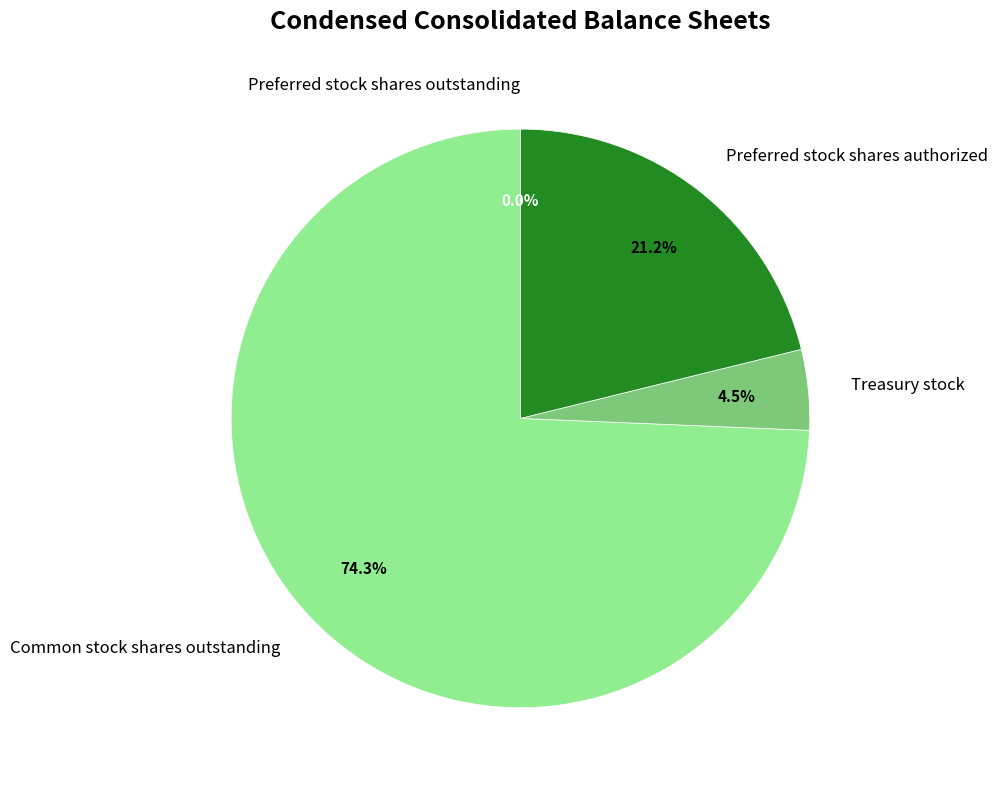

Does Preferred stock shares outstanding represent more than half of the total?

No